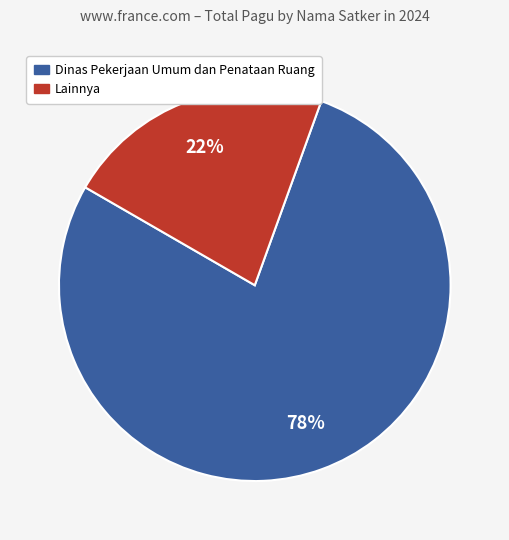

Is there any slice that represents more than half of the pie?

Yes